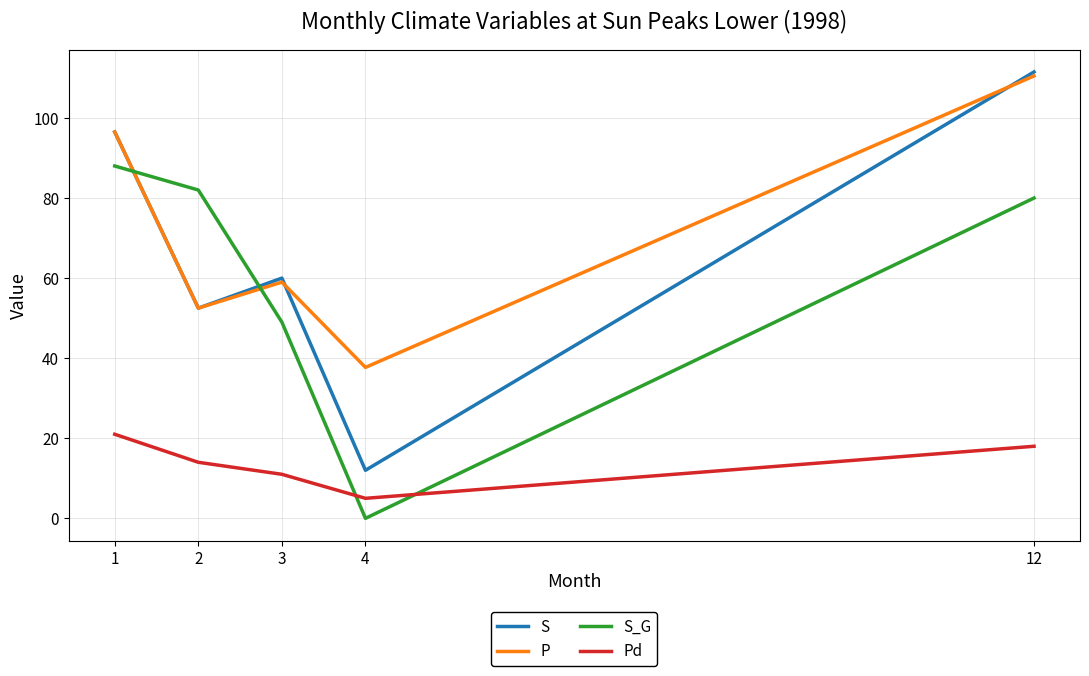

How many values in the S series are below 60?

2